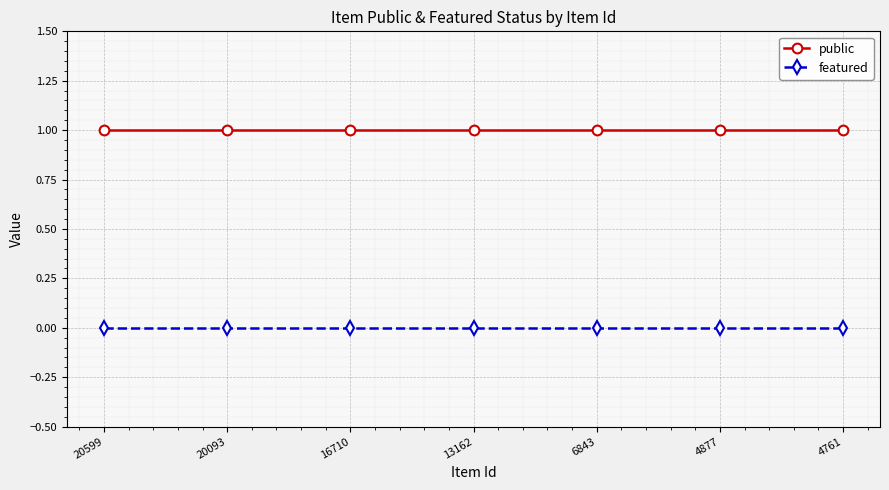

Is it true that featured equals 0 at 20093?

True